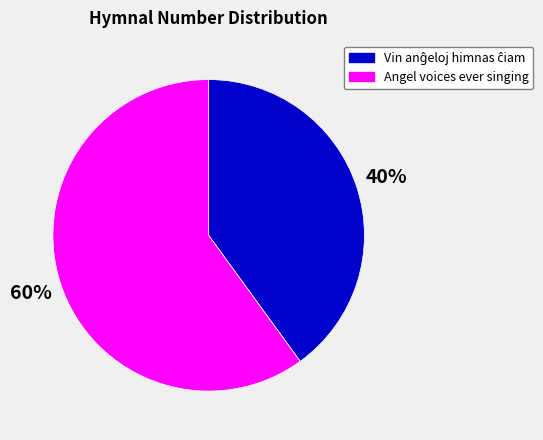

Which slice represents more than half of the pie?

Angel voices ever singing